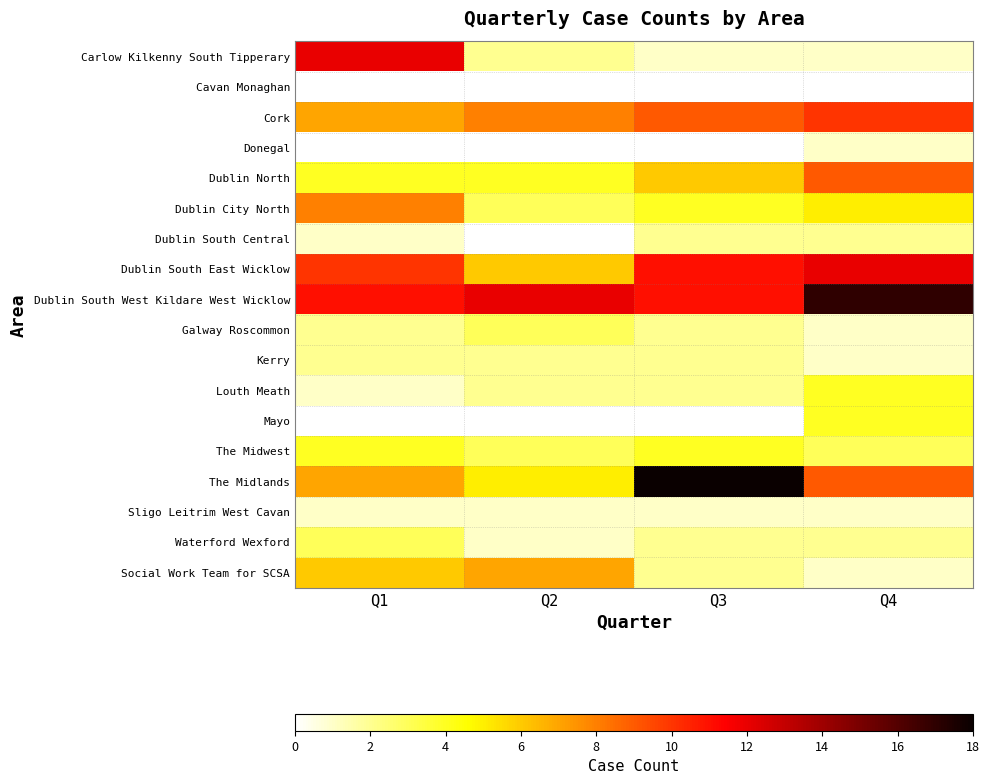

Count the number of categories in the chart.

4